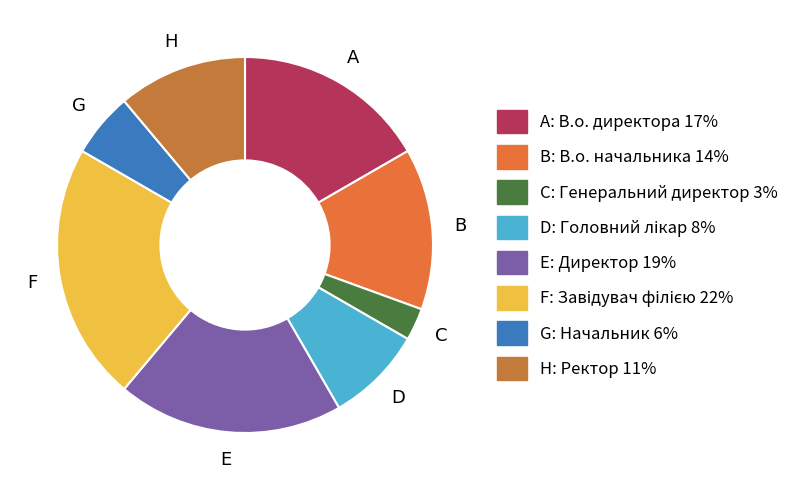

Which slice is the largest?

Завідувач філією